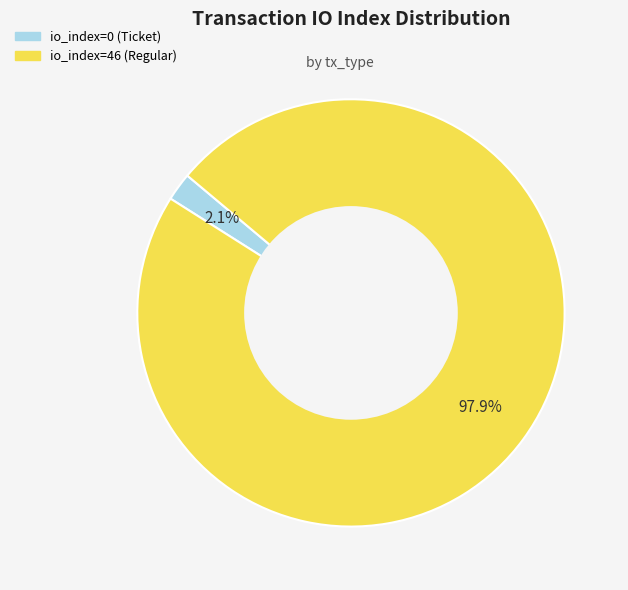

Which slice represents more than half of the pie?

io_index=46 (Regular)